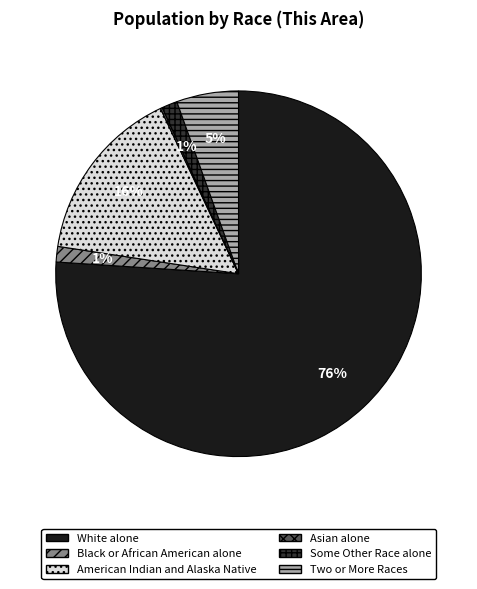

Is the sum of Two or More Races and American Indian and Alaska Native greater than half?

No